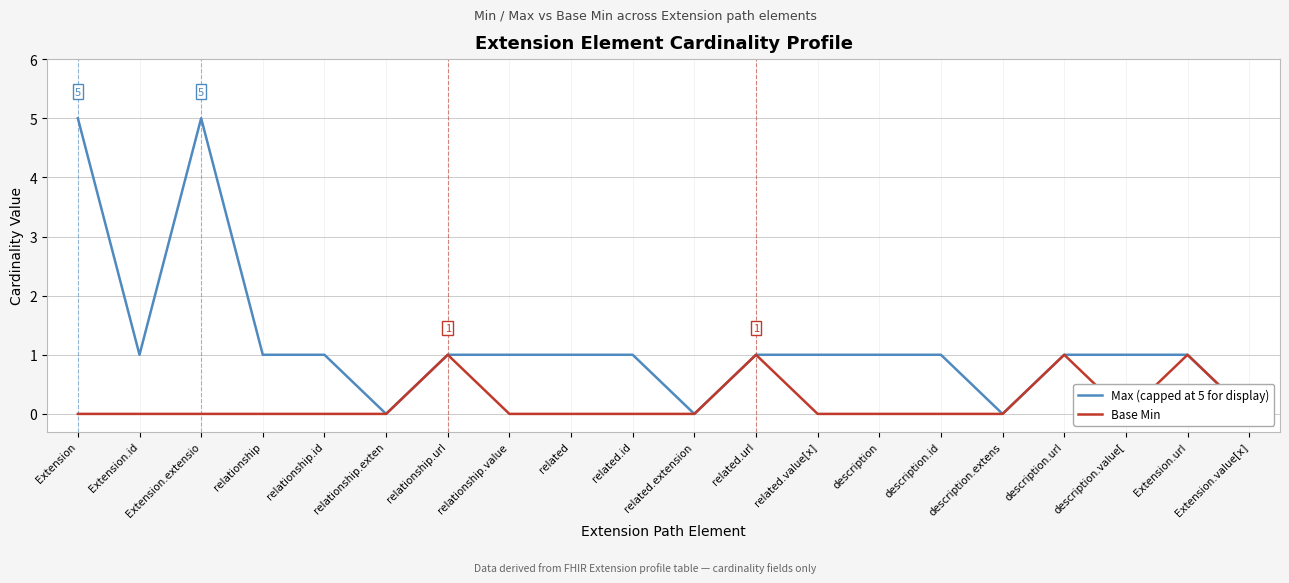

What is the greatest value displayed?

5